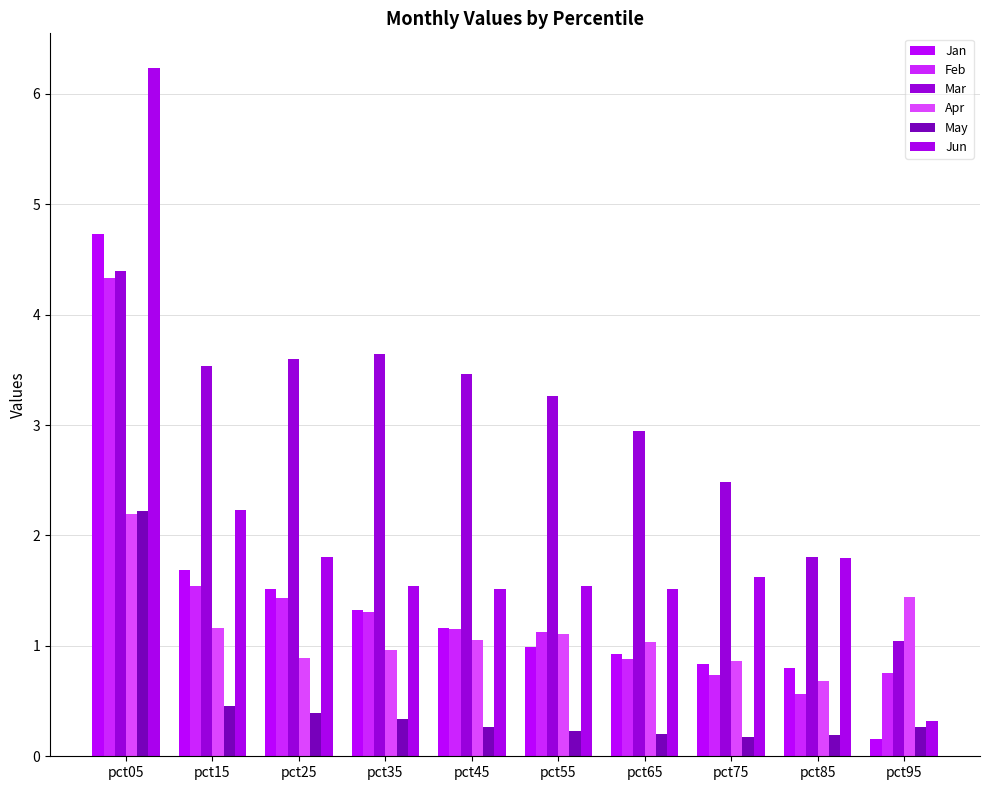

How many series are shown in this chart?

6